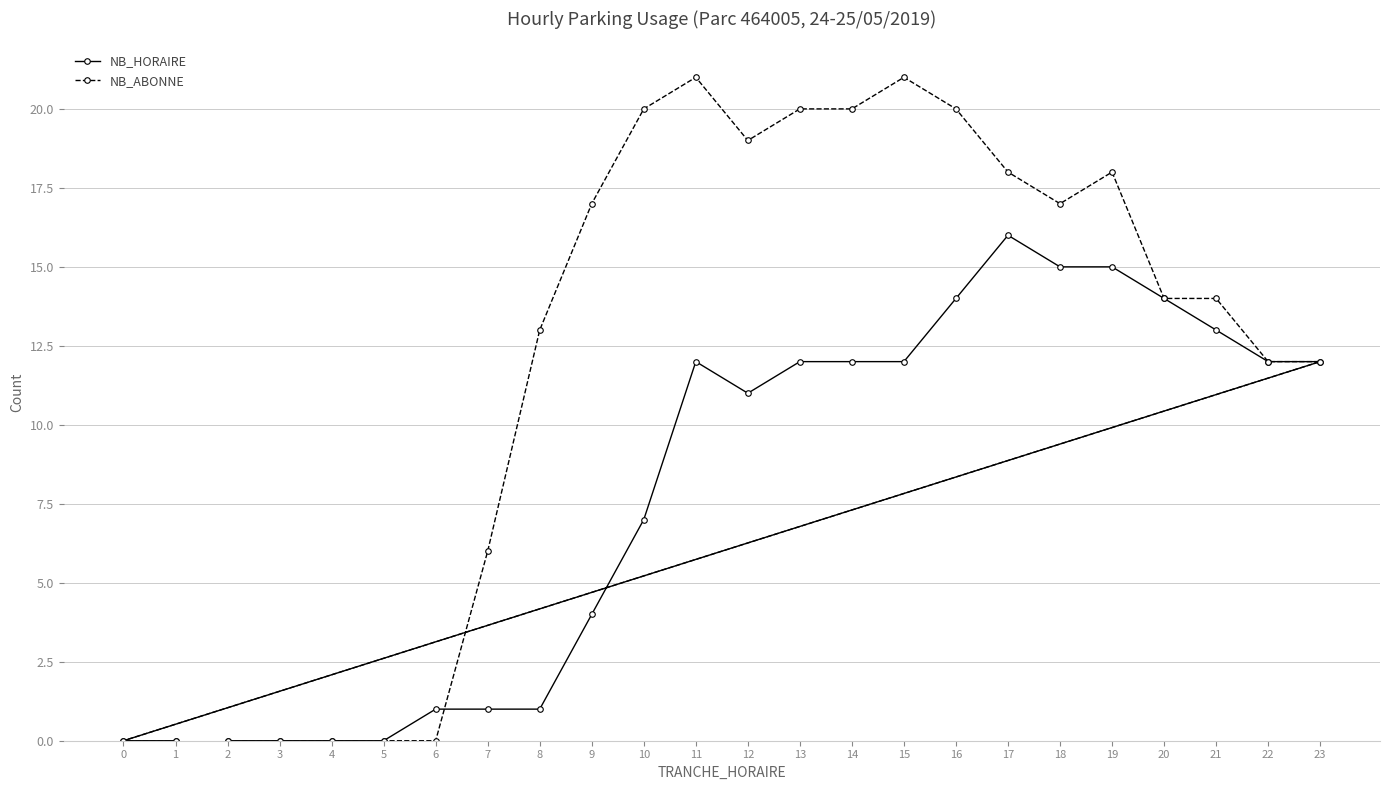

At 0, list the series in order from largest to smallest.

NB_HORAIRE, NB_ABONNE